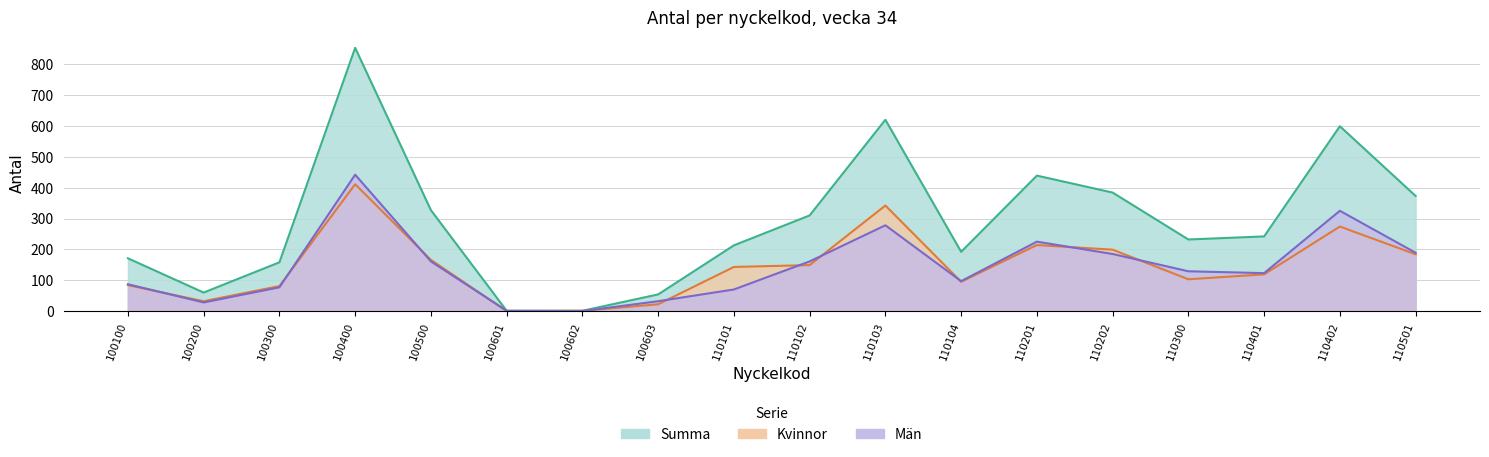

At which category does Summa reach its first local valley?

100200